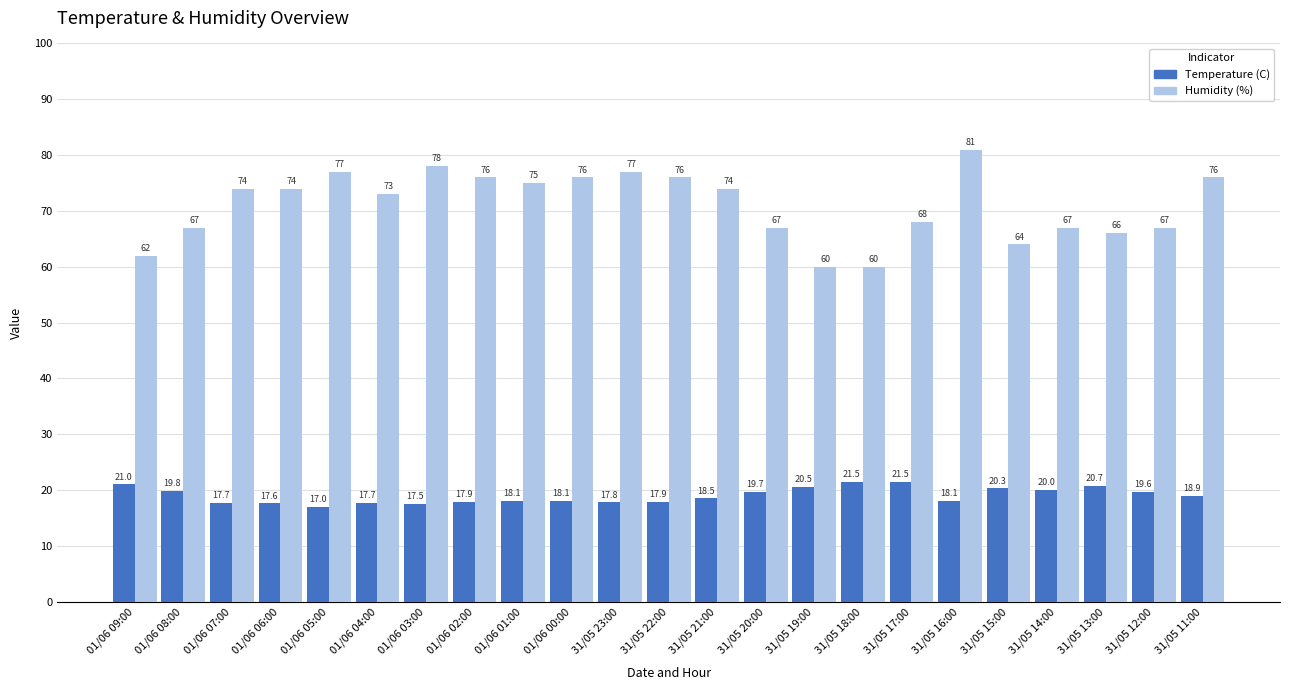

Is it true that Temperature (C) equals 19.7 at 31/05 20:00?

True